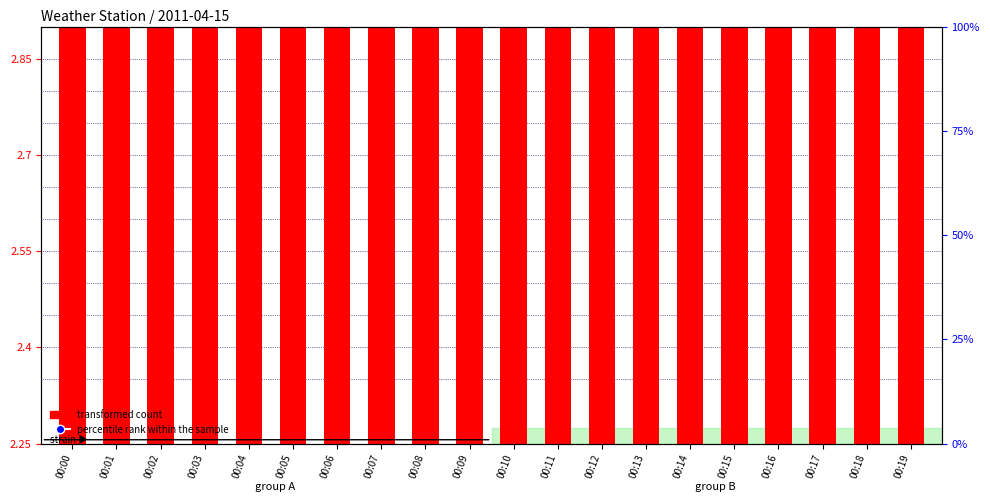

At how many categories does at least one series exceed 2?

20